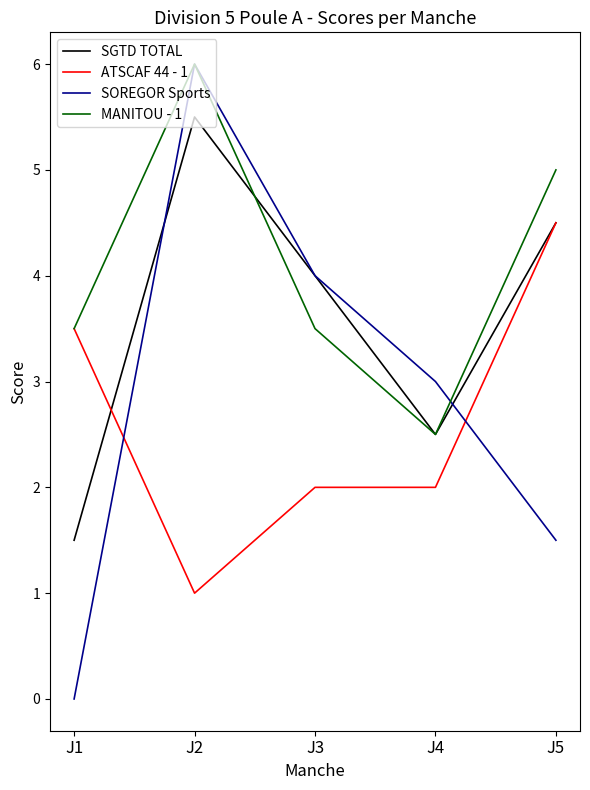

At which category does SGTD TOTAL reach its first local valley?

J4